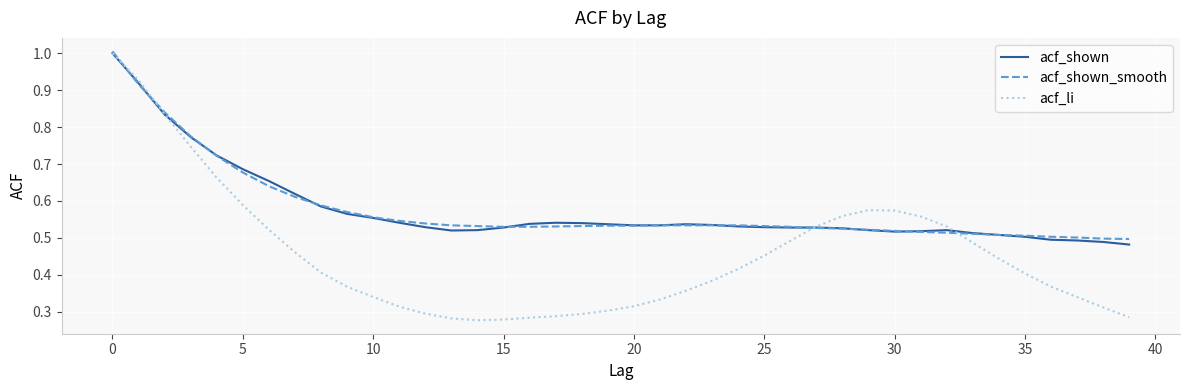

Which series has the largest range (max minus min)?

acf_li